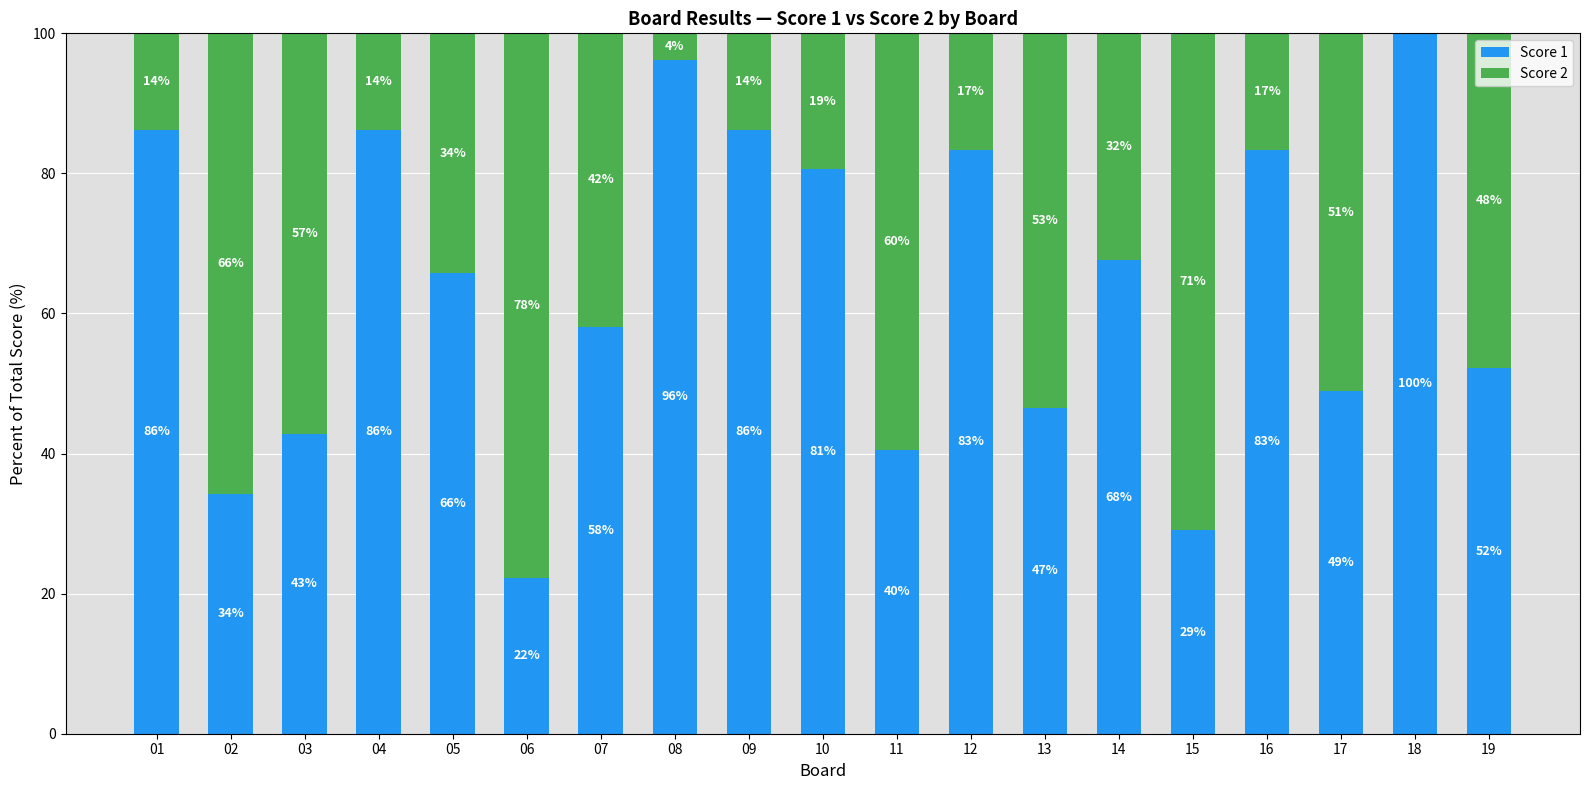

Count the number of categories in the chart.

19